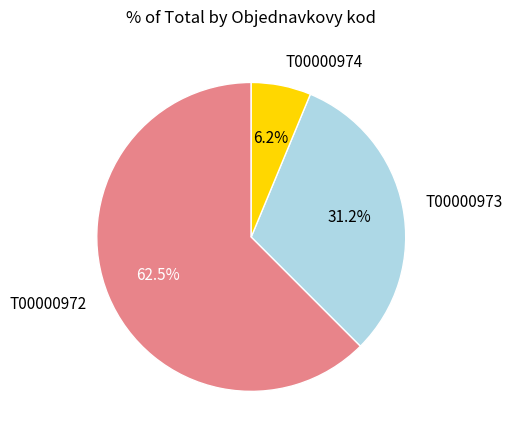

To the nearest percent, what is the average slice percentage?

33%